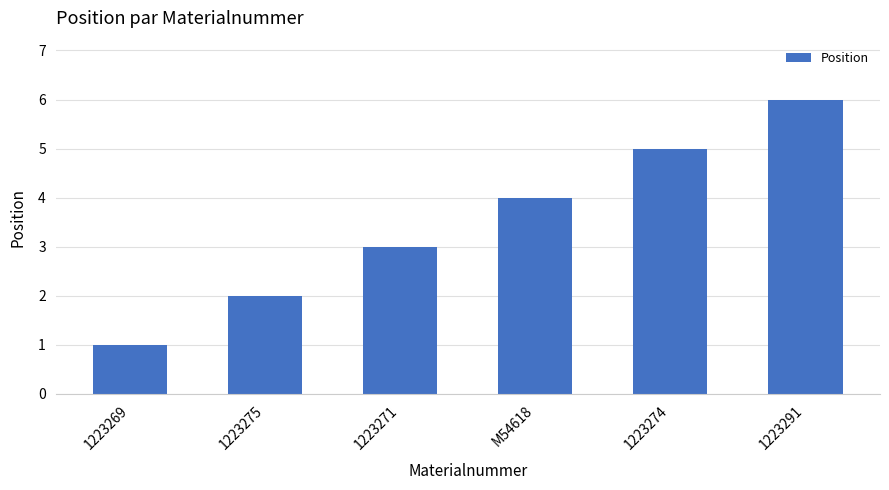

Reading left to right, list all the values displayed in this chart.

1	2	3	4	5	6